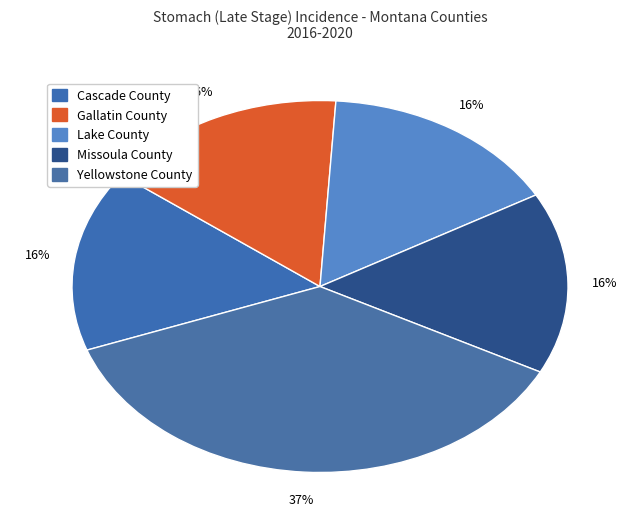

What is the ratio of the value at Missoula County to the value at Lake County?

1.0